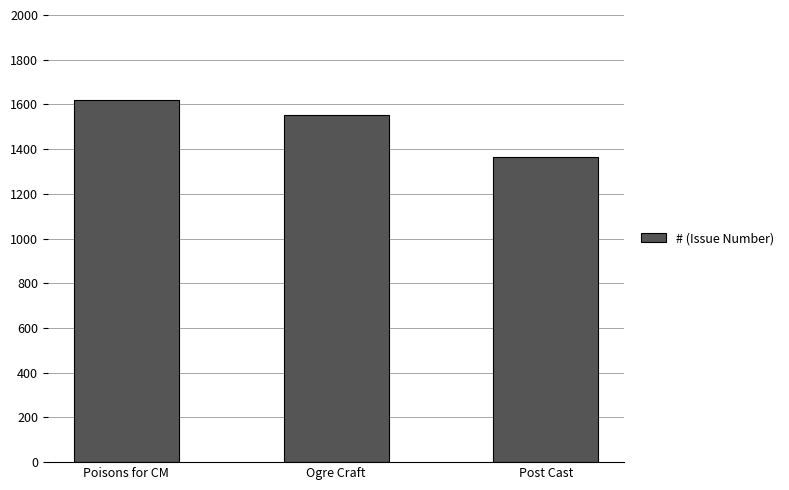

How many series are shown in this chart?

1